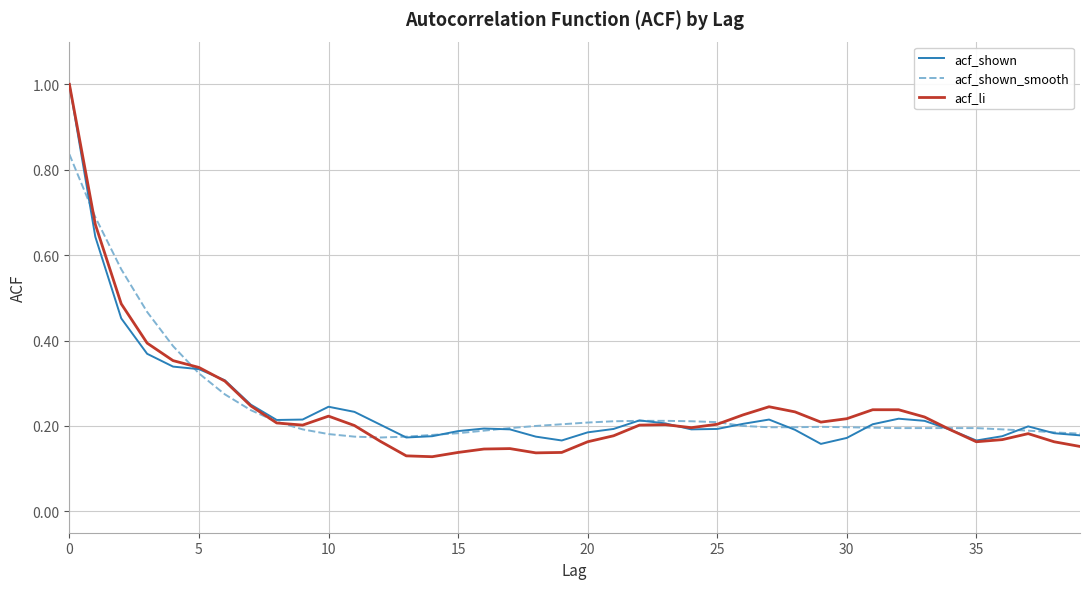

How many series are shown in this chart?

3